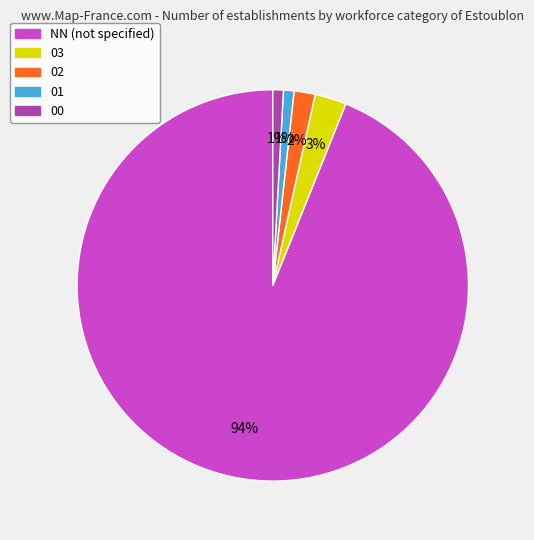

Do 03 and 01 together represent more than half of the pie?

No